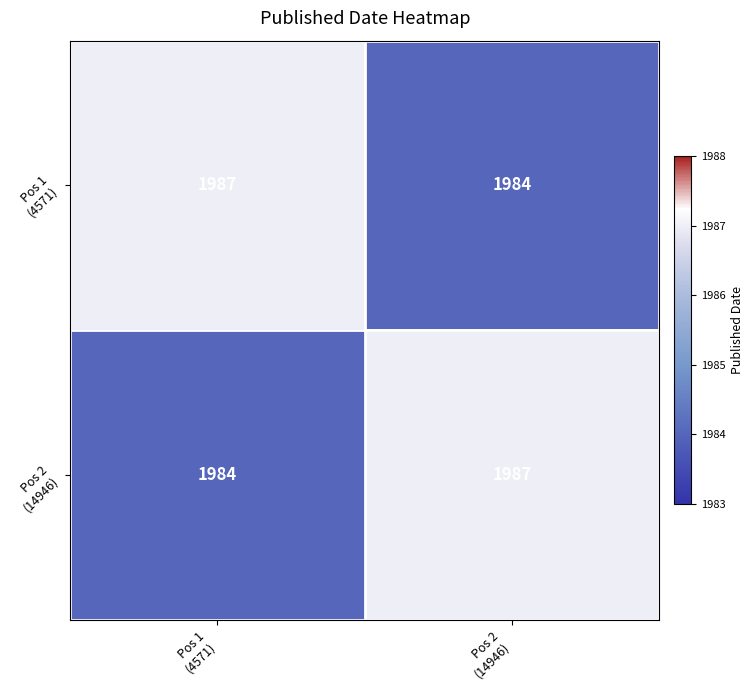

What is the smallest value displayed?

1984